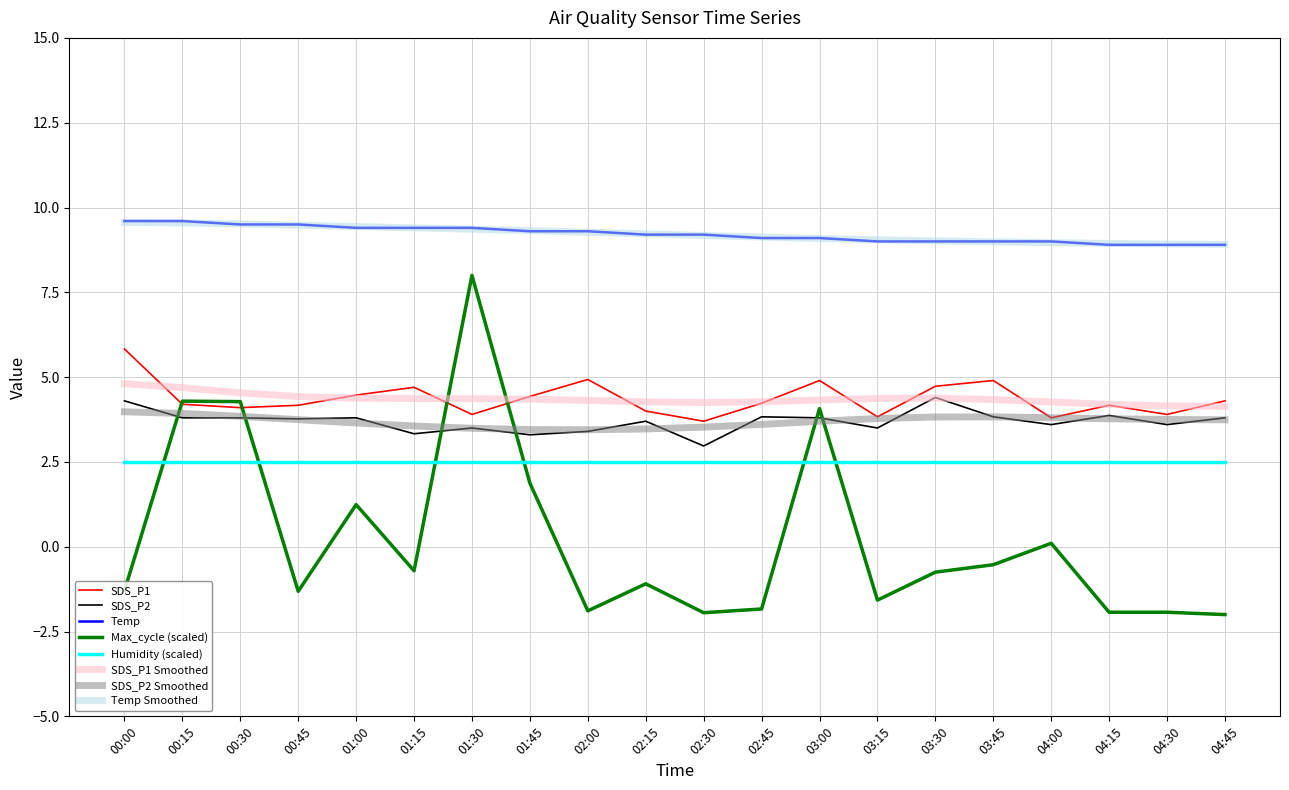

What is the smallest value displayed?

-2.0